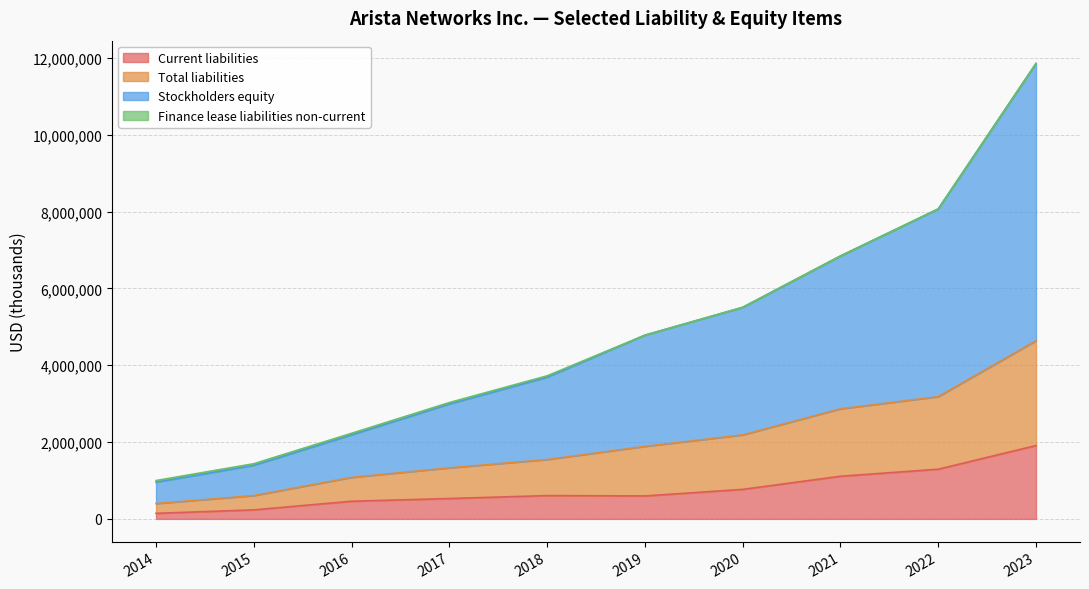

What is the difference between the highest and lowest values at 2020?

3320291